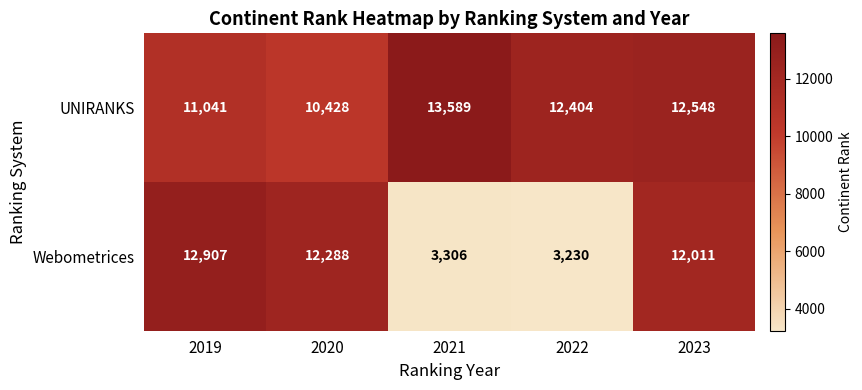

At which category does the chart reach its minimum across all series?

2022